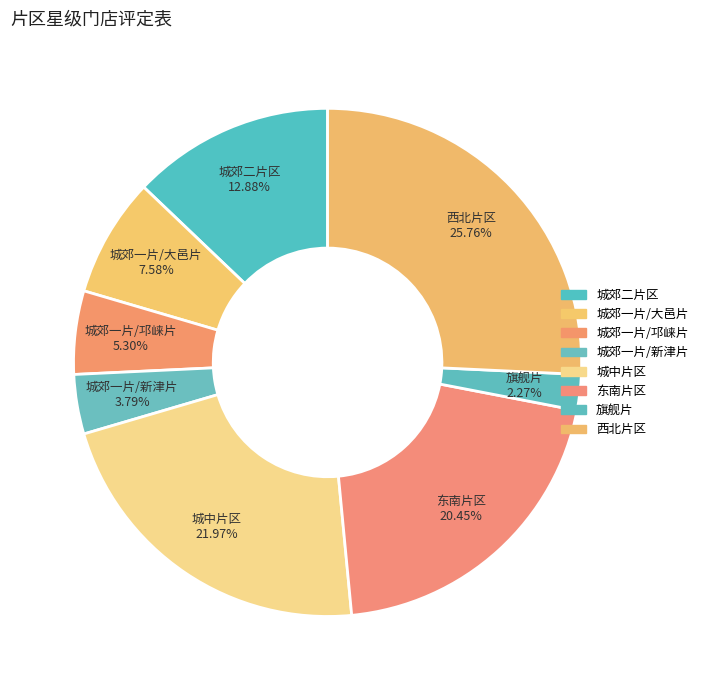

Is there a majority slice in this chart?

No